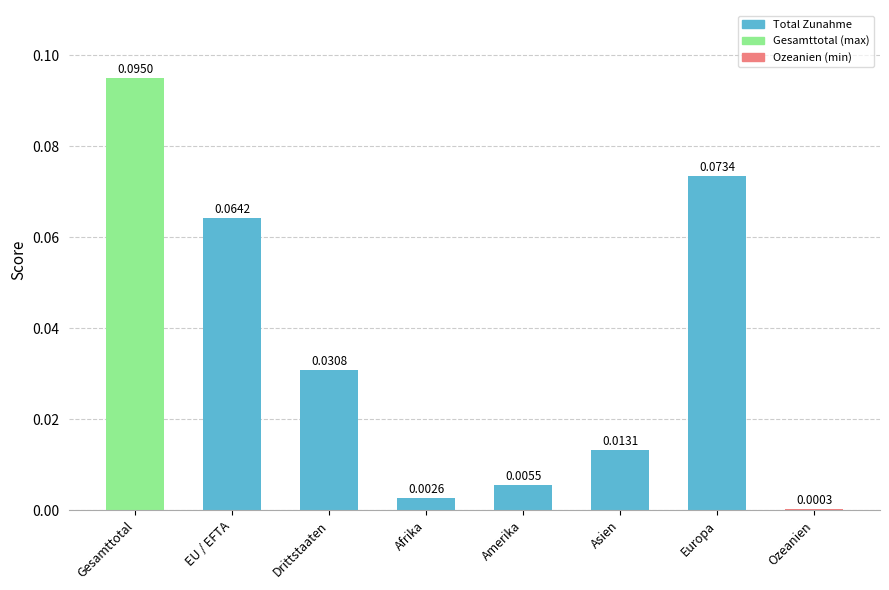

At which category does the chart reach its peak across all series?

Gesamttotal